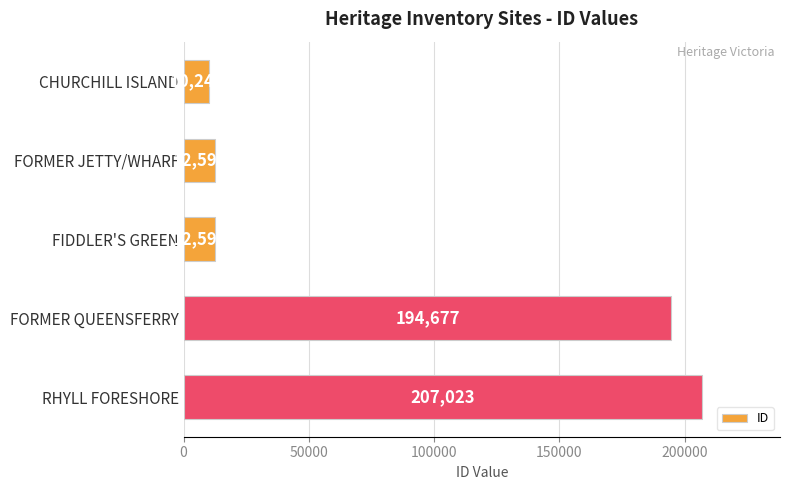

Does the chart contain any negative values?

No